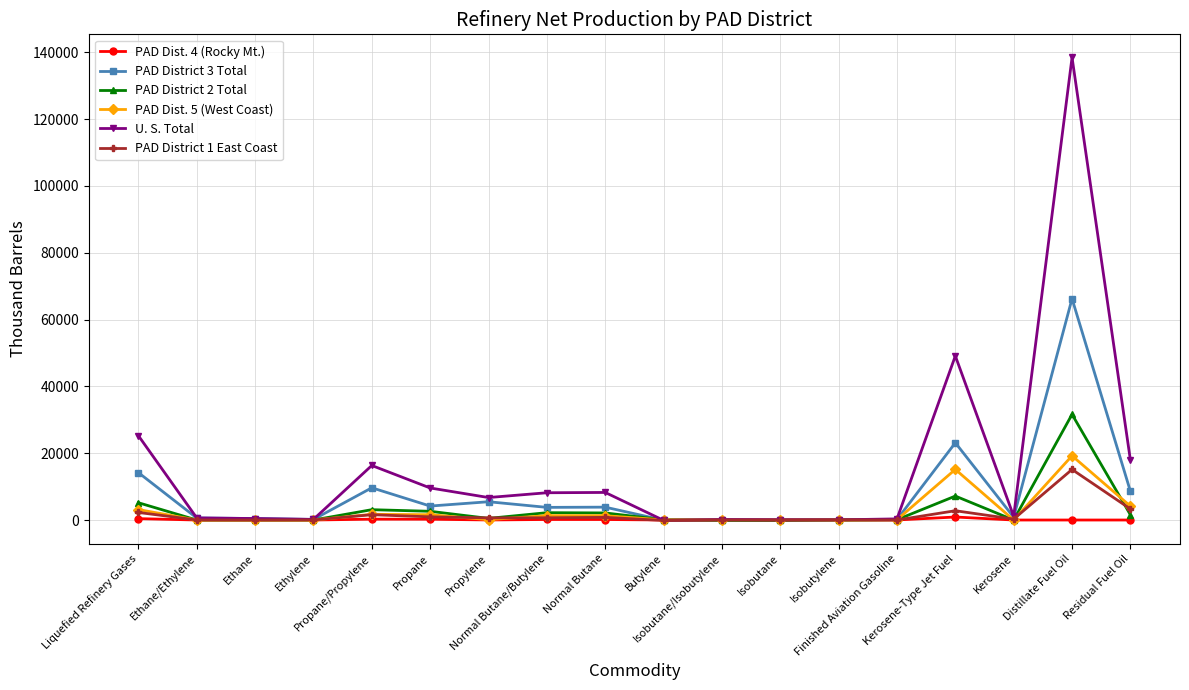

Is the value of U. S. Total at Normal Butane/Butylene greater than the value of PAD Dist. 5 (West Coast) at Isobutane?

Yes